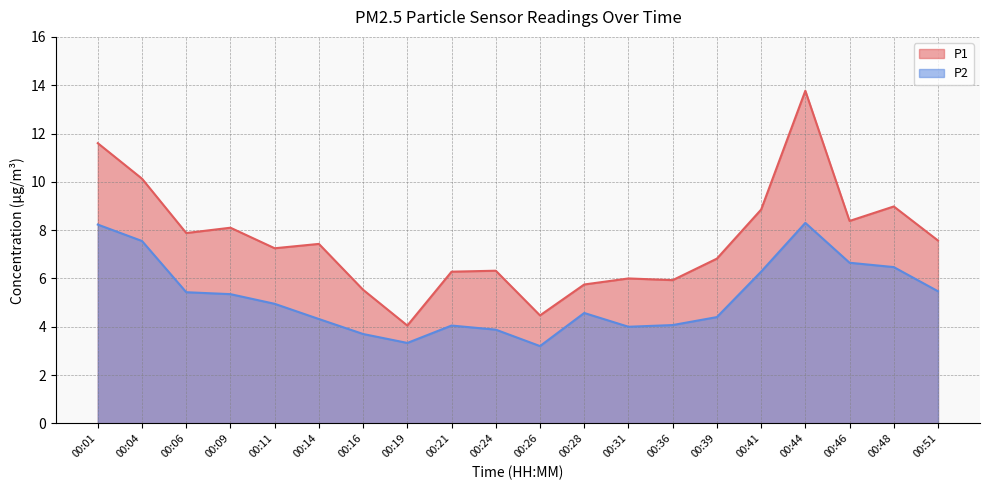

How many lines are shown in the chart?

2